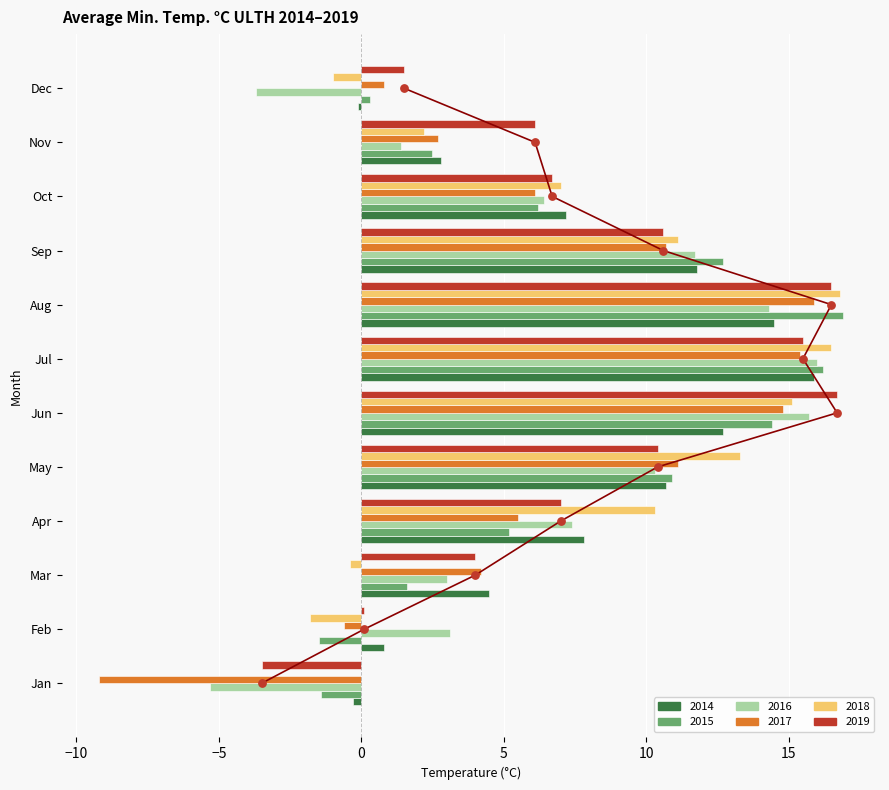

At which category is the sum across all series the highest?

Jul